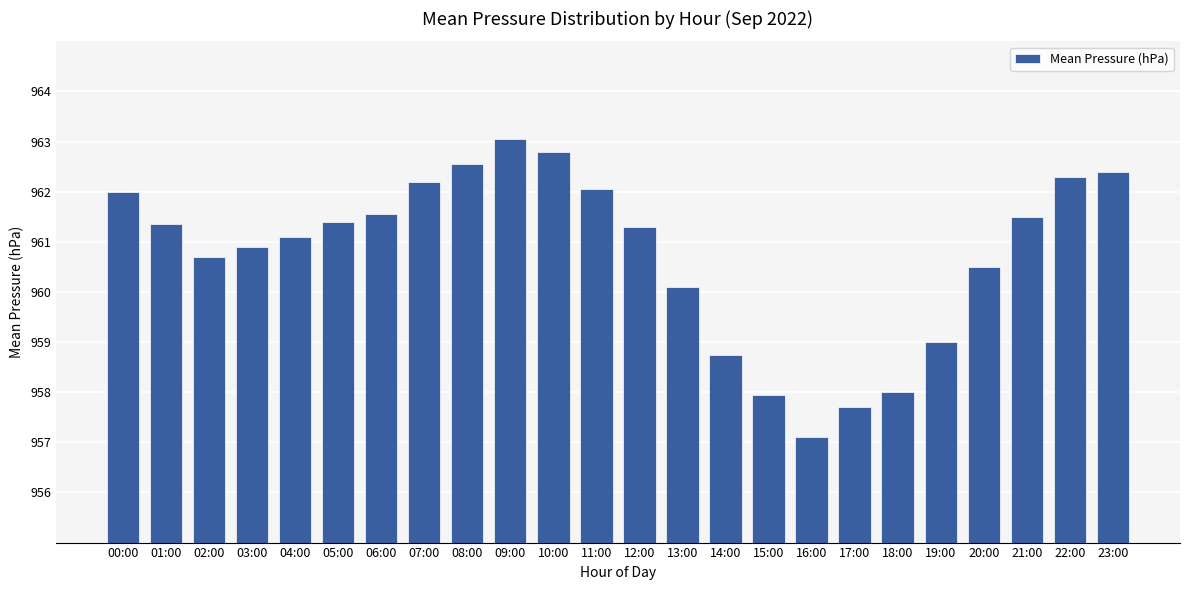

Does the chart contain any negative values?

No